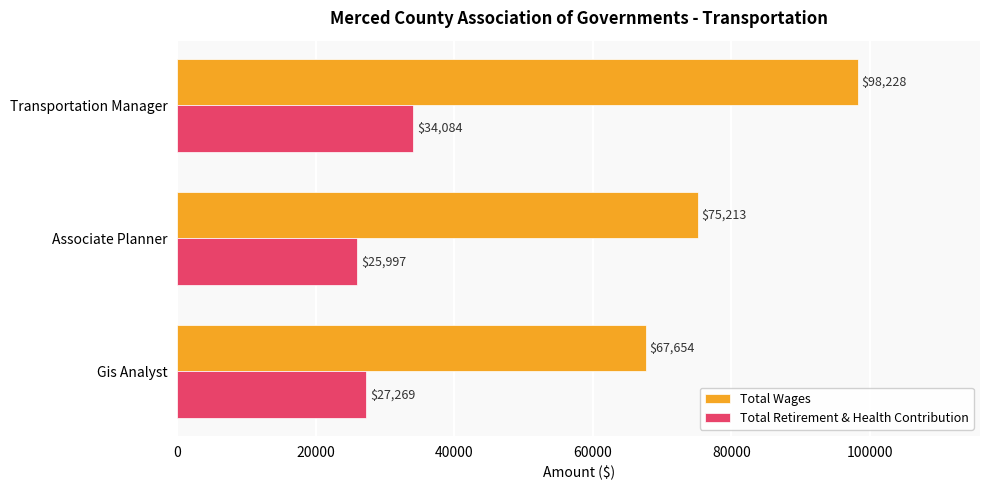

What is the sum of all Total Retirement & Health Contribution values?

87350